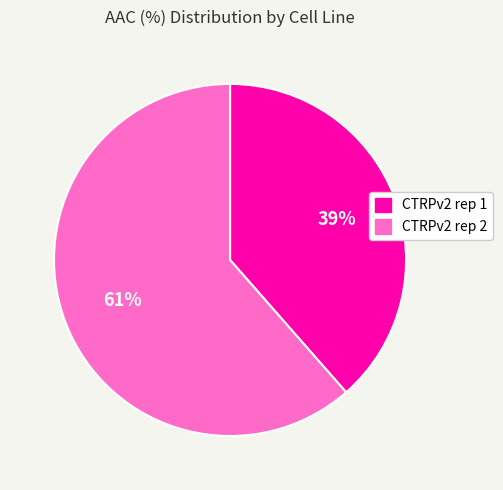

Count the number of slices in the pie.

2